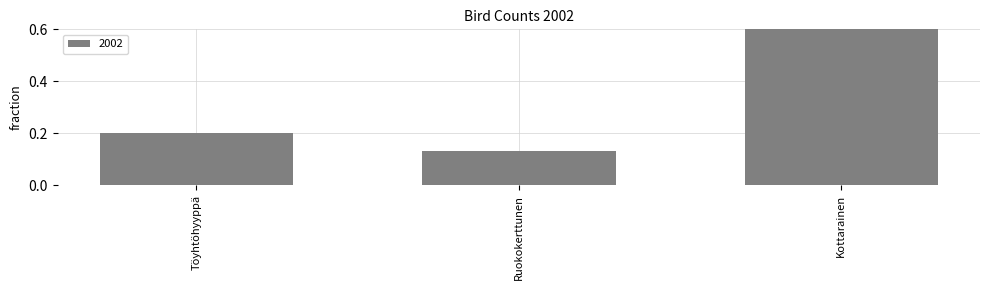

Does the chart contain any negative values?

No